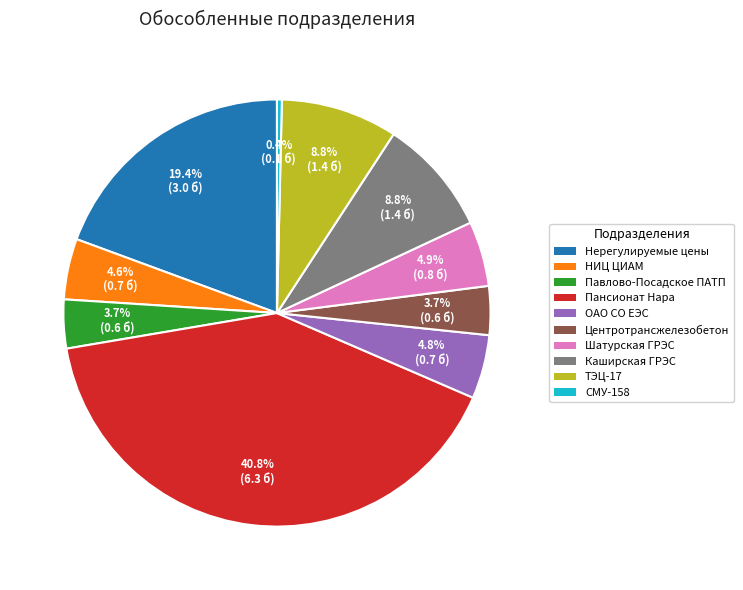

Does any single category account for the majority?

No